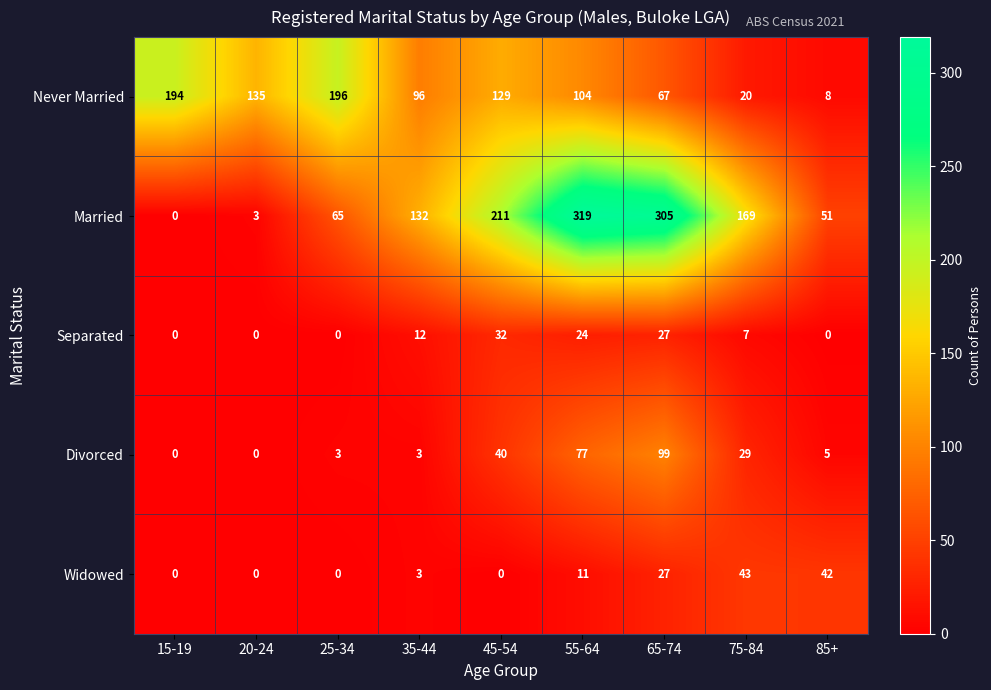

Is it true that Married equals 319 at 55-64?

True